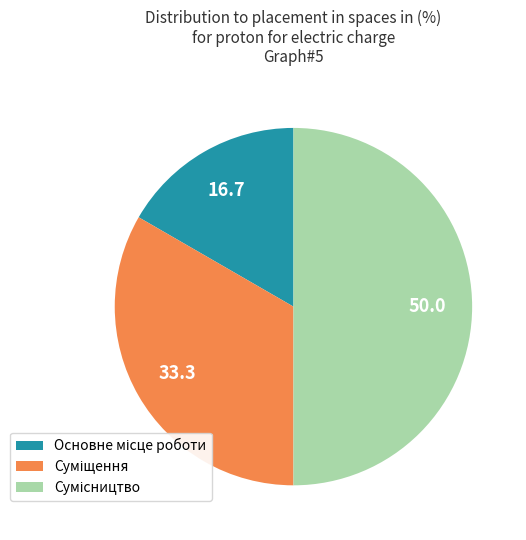

How many segments does this pie chart have?

3